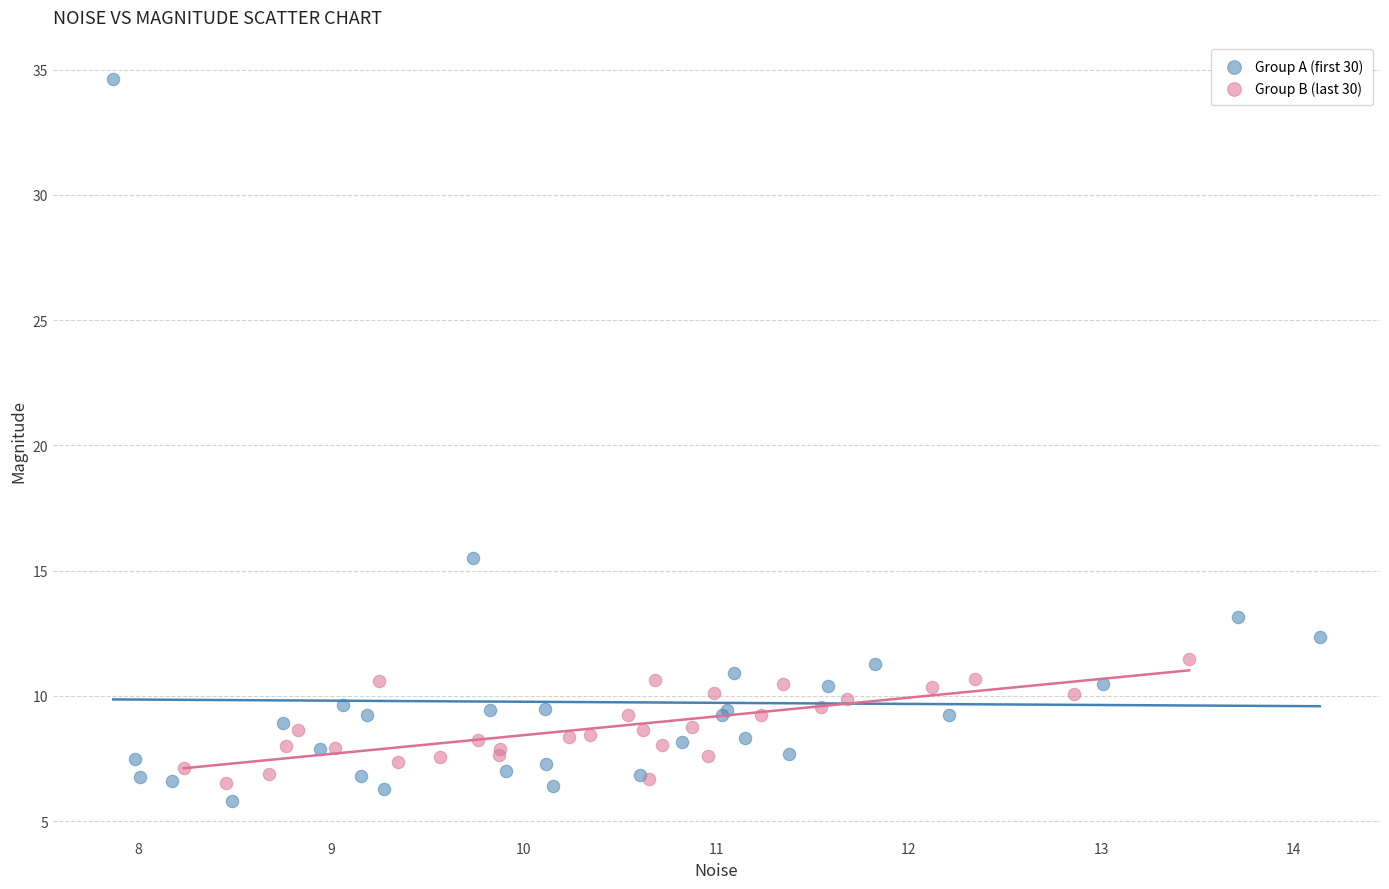

Which series reaches the minimum Y coordinate?

Group A (first 30)